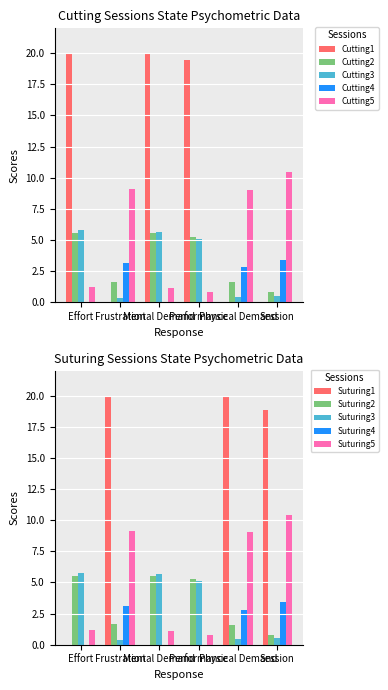

How many values in the Cutting5 series exceed 9?

3